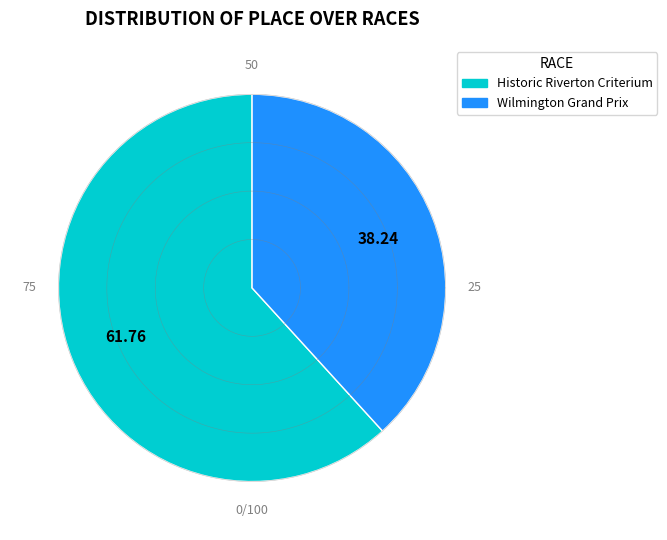

True or false: Historic Riverton Criterium accounts for 62% of the total.

True